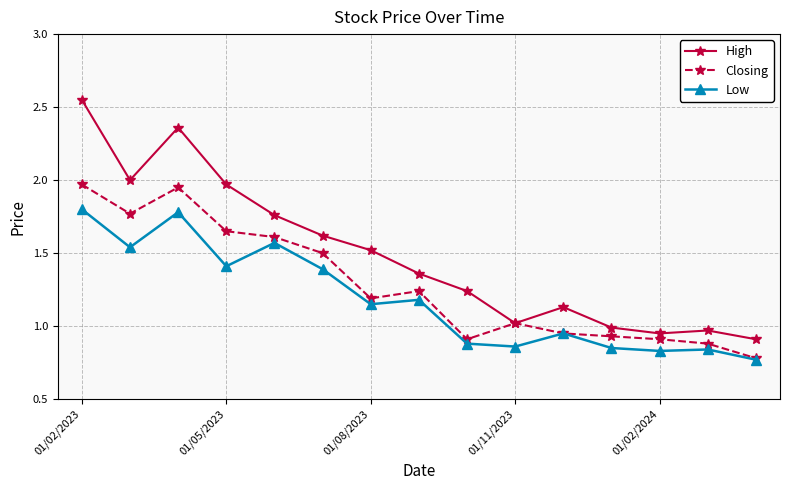

True or false: High and Low cross at least once.

False